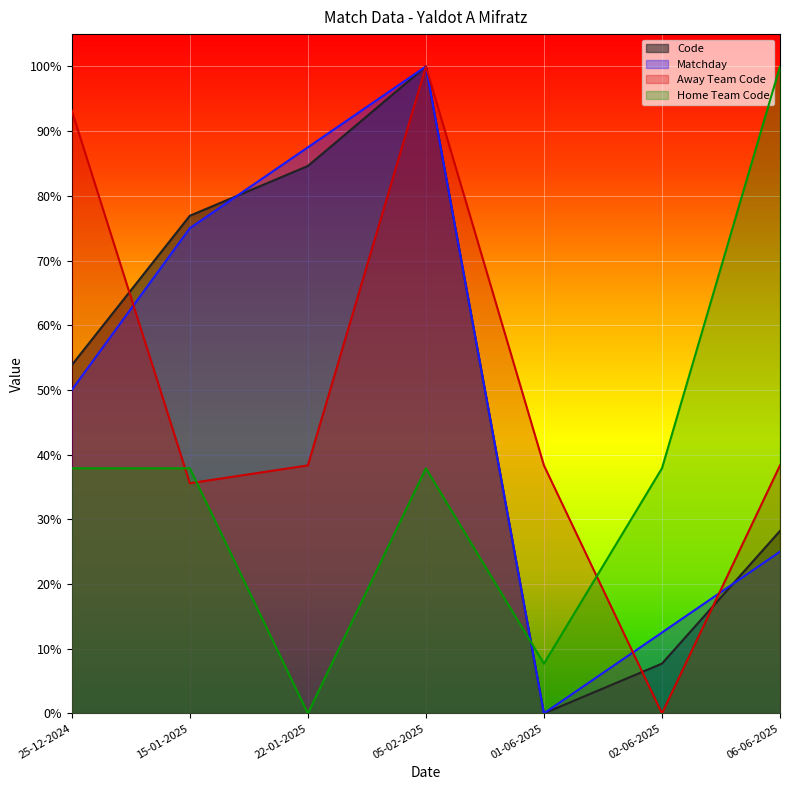

How many values in the Matchday series exceed 0?

6